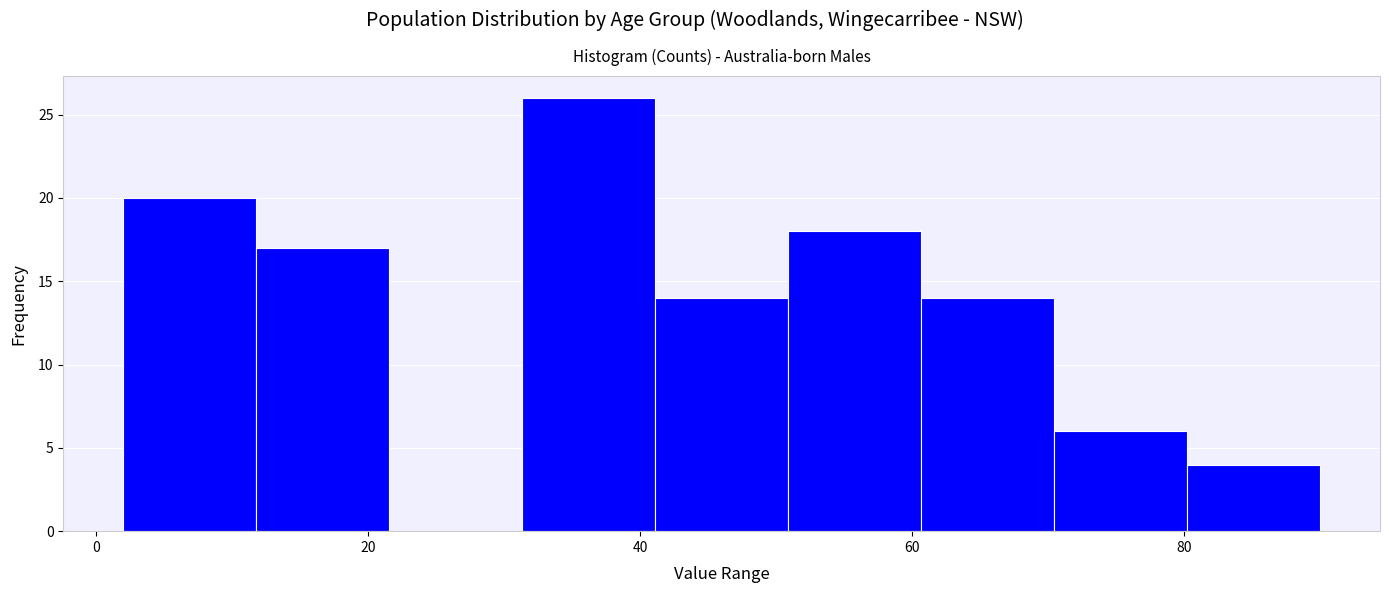

Reading left to right, transcribe this chart: for each bar, give the range it covers on the x-axis and its height. Neither the bar edges nor the heights are printed on the chart, so give them approximately, as read against the axes.

2 to 12: 20
12 to 22: 17
22 to 32: 0
32 to 42: 26
42 to 50: 14
50 to 60: 18
60 to 70: 14
70 to 80: 6
80 to 90: 4